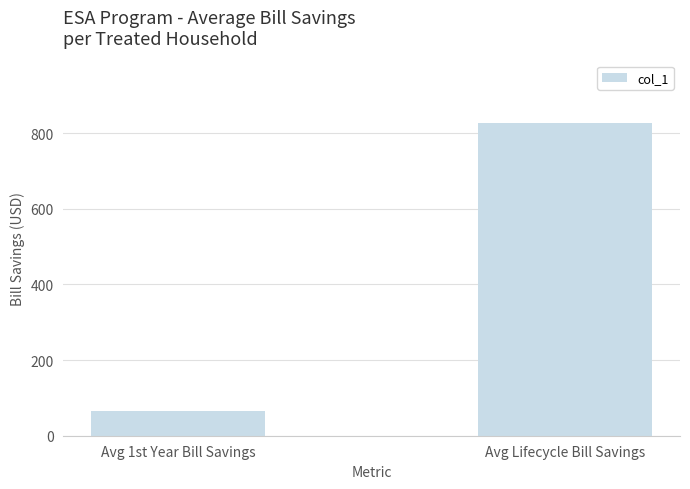

What is the average value?

445.7